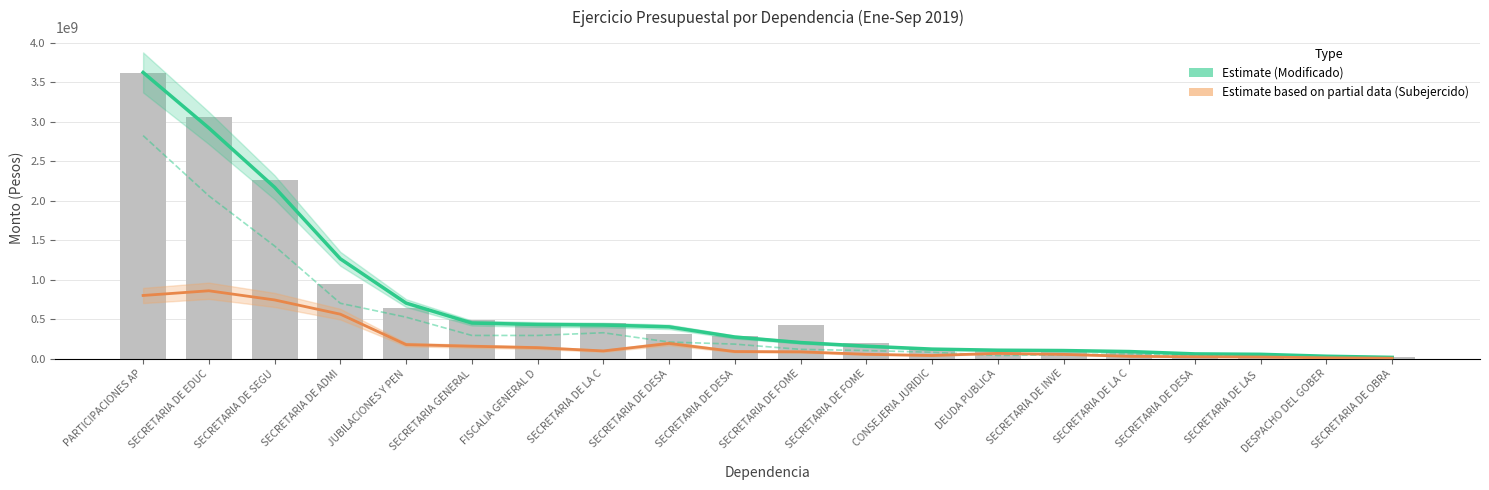

How many series are shown in this chart?

3